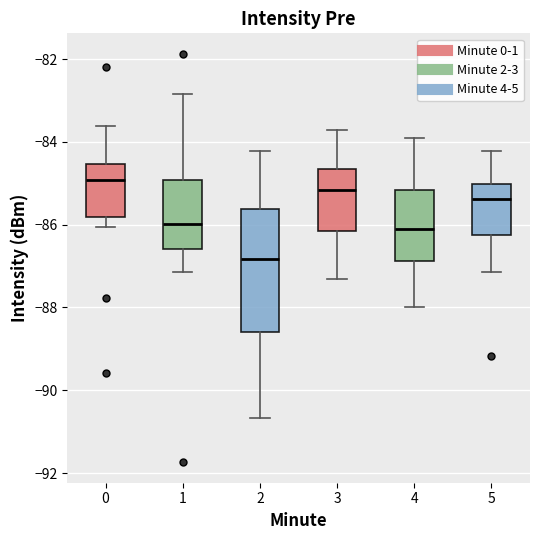

Reading left to right, transcribe this box plot: for each box, give where its median line is, the range the box spans, and where its two whiskers end, as read against the y-axis. The values are not printed on the chart, so give them approximately, as read against the axis.

0: median -85.0, box -85.8 to -84.6, whiskers -86.0 to -83.6
1: median -86.0, box -86.6 to -85.0, whiskers -87.2 to -82.8
2: median -86.8, box -88.6 to -85.6, whiskers -90.6 to -84.2
3: median -85.2, box -86.2 to -84.6, whiskers -87.2 to -83.6
4: median -86.0, box -86.8 to -85.2, whiskers -88.0 to -83.8
5: median -85.4, box -86.2 to -85.0, whiskers -87.2 to -84.2